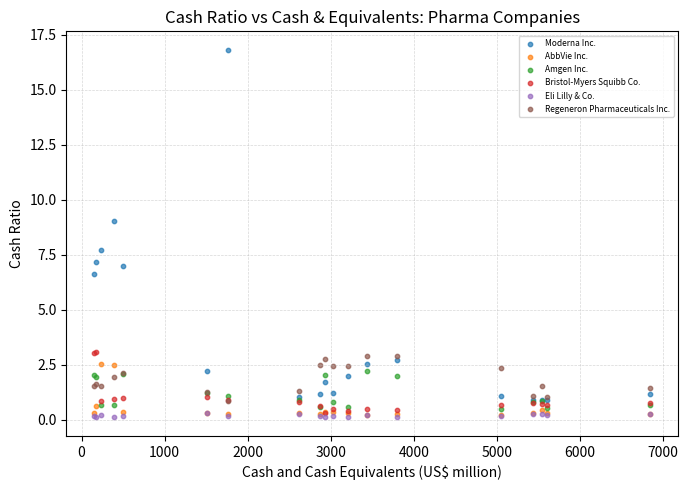

Which series has the widest spread of Y values?

Moderna Inc.